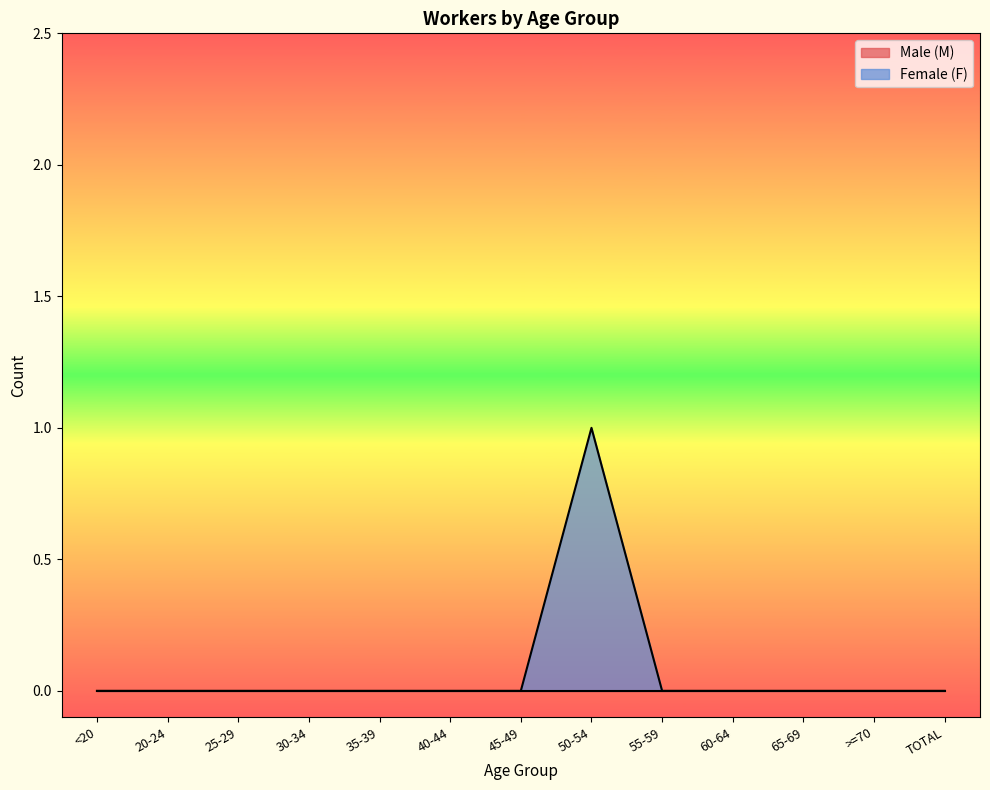

How many positive values are there?

1